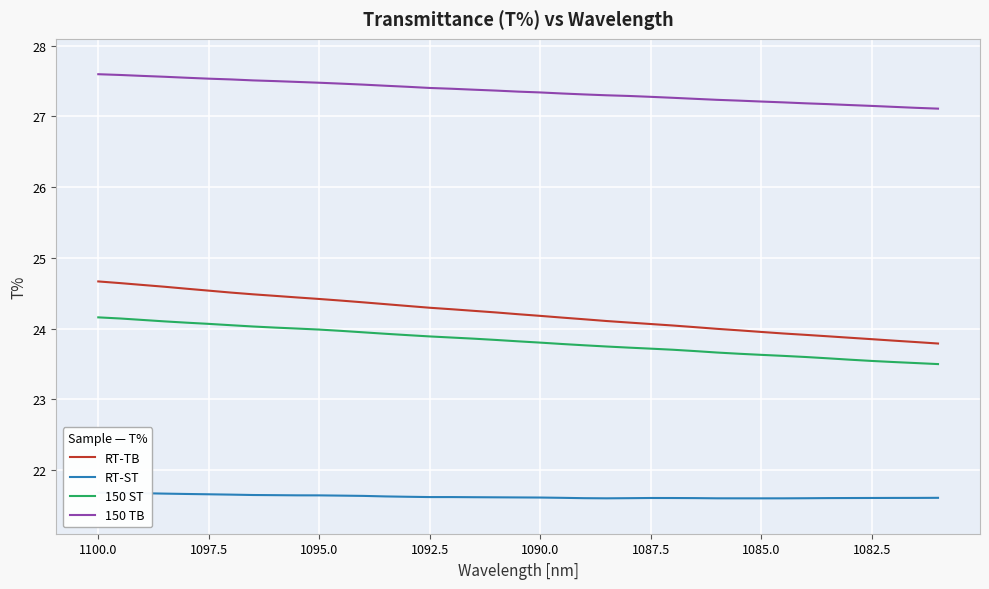

Reading right to left, list all the values displayed in this chart.

RT-TB: 23.8	23.8	23.8	23.9	23.9	23.9	23.9	23.9	24.0	24.0	24.0	24.0	24.0	24.1	24.1	24.1	24.1	24.2	24.2	24.2	24.2	24.3	24.3	24.3	24.3	24.3	24.4	24.4	24.4	24.4	24.5	24.5	24.5	24.5	24.6	24.6	24.6	24.6	24.7
RT-ST: 21.6	21.6	21.6	21.6	21.6	21.6	21.6	21.6	21.6	21.6	21.6	21.6	21.6	21.6	21.6	21.6	21.6	21.6	21.6	21.6	21.6	21.6	21.6	21.6	21.6	21.6	21.6	21.6	21.6	21.6	21.6	21.6	21.7	21.7	21.7	21.7	21.7	21.7	21.7
150 ST: 23.5	23.5	23.5	23.5	23.6	23.6	23.6	23.6	23.6	23.6	23.7	23.7	23.7	23.7	23.7	23.7	23.8	23.8	23.8	23.8	23.8	23.9	23.9	23.9	23.9	23.9	23.9	24.0	24.0	24.0	24.0	24.0	24.0	24.1	24.1	24.1	24.1	24.1	24.2
150 TB: 27.1	27.1	27.1	27.1	27.2	27.2	27.2	27.2	27.2	27.2	27.2	27.2	27.3	27.3	27.3	27.3	27.3	27.3	27.3	27.3	27.4	27.4	27.4	27.4	27.4	27.4	27.4	27.5	27.5	27.5	27.5	27.5	27.5	27.5	27.5	27.6	27.6	27.6	27.6